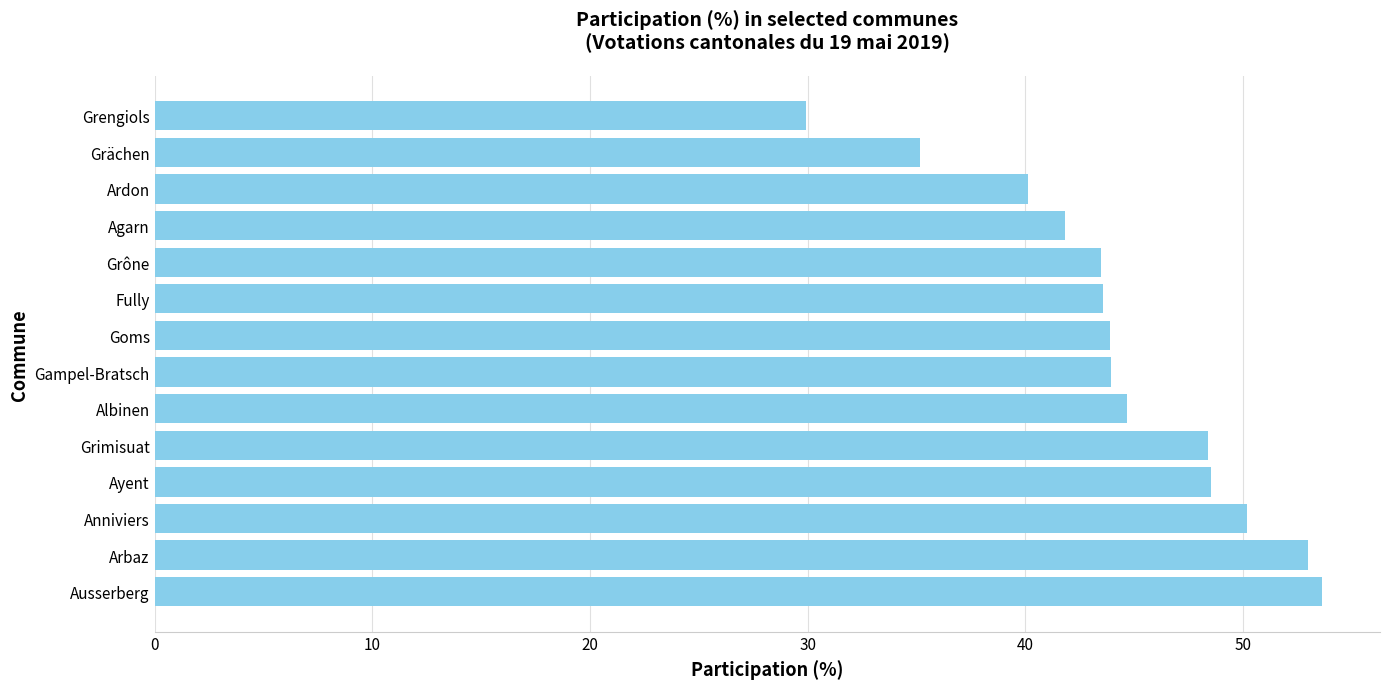

What is the smallest value displayed?

29.9